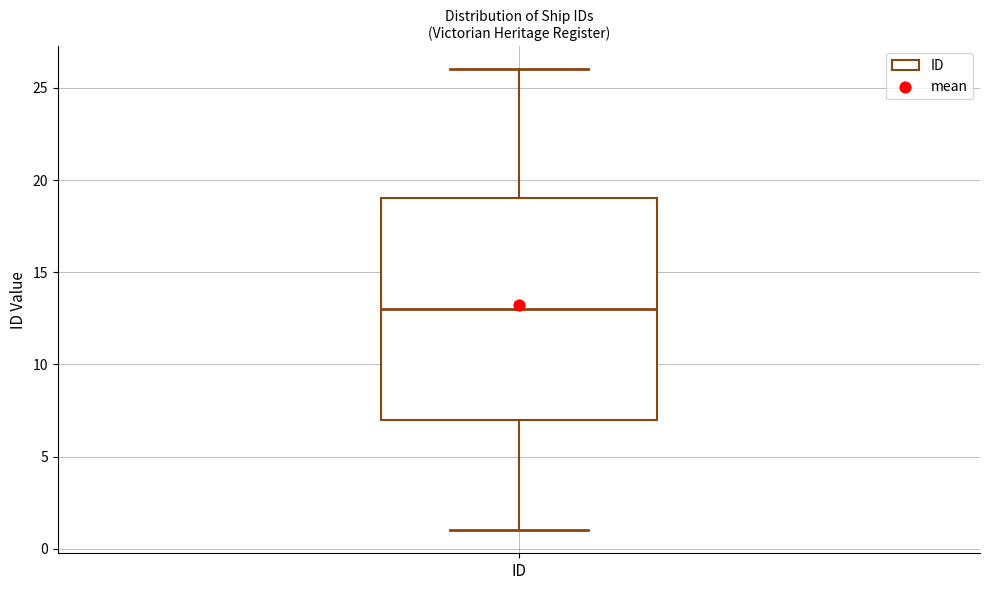

Read this box plot against the y-axis: the position of the median line, the range covered by the box, and the ends of both whiskers. The values are not printed on the chart, so give them approximately, as read against the axis.

median 13, box 7 to 19, whiskers 1 to 26